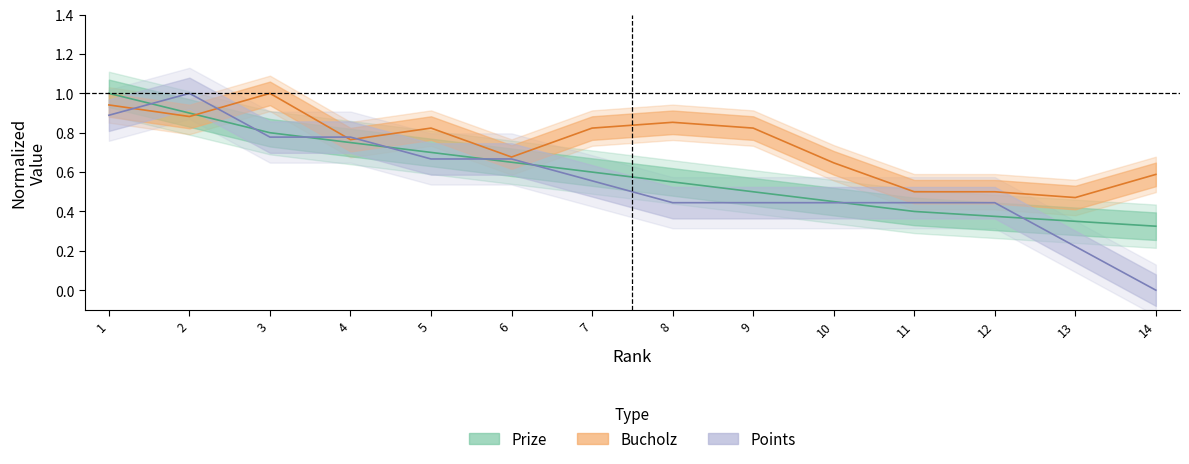

What is the value of the Bucholz point at the 11th from the left?

0.5